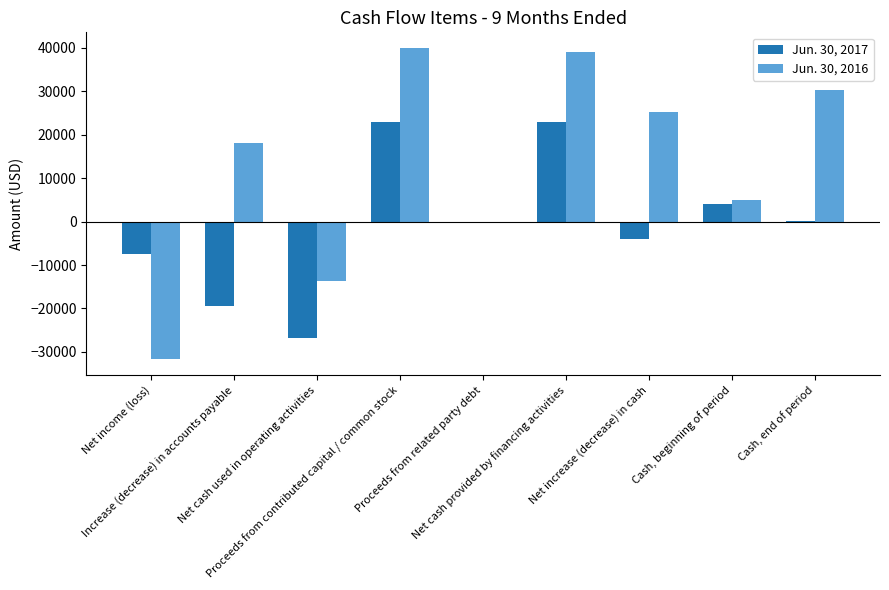

What is the sum of all Jun. 30, 2017 values?

-7884